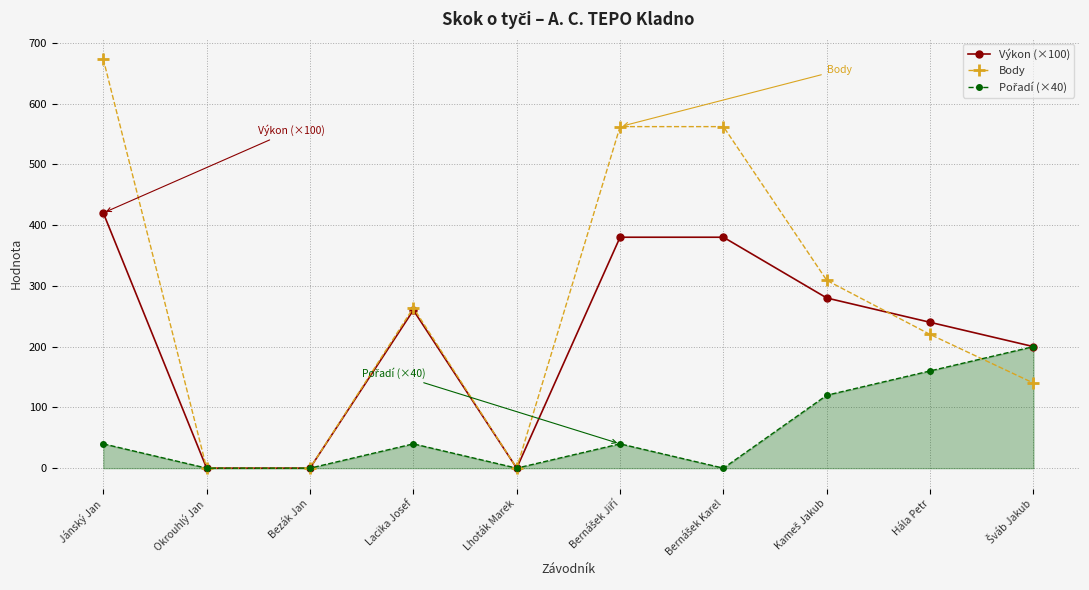

Is this an area chart (filled region under the line)?

No